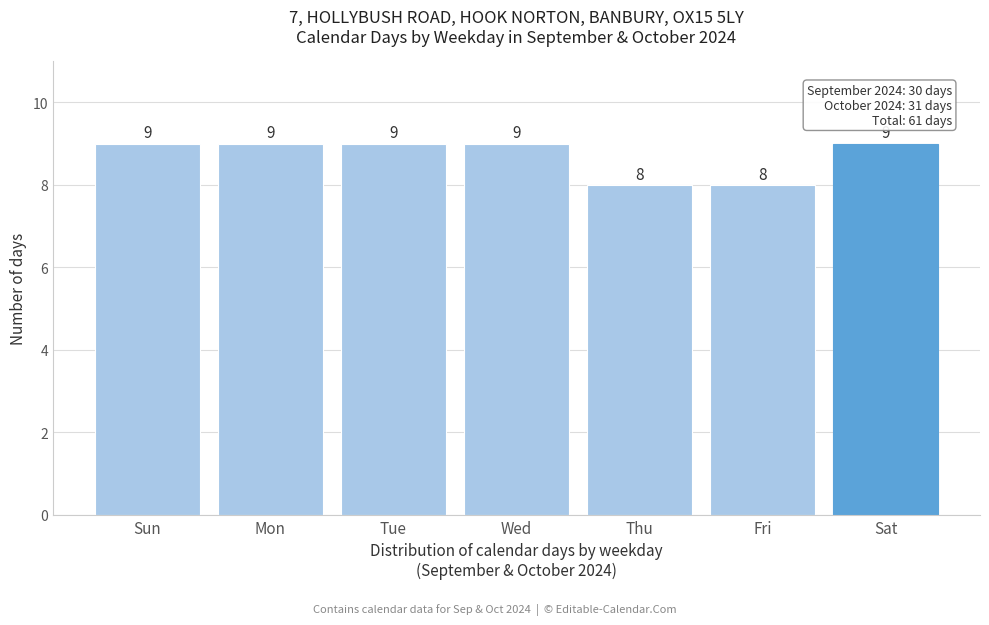

Reading left to right, extract all data points from this chart.

9	9	9	9	8	8	9